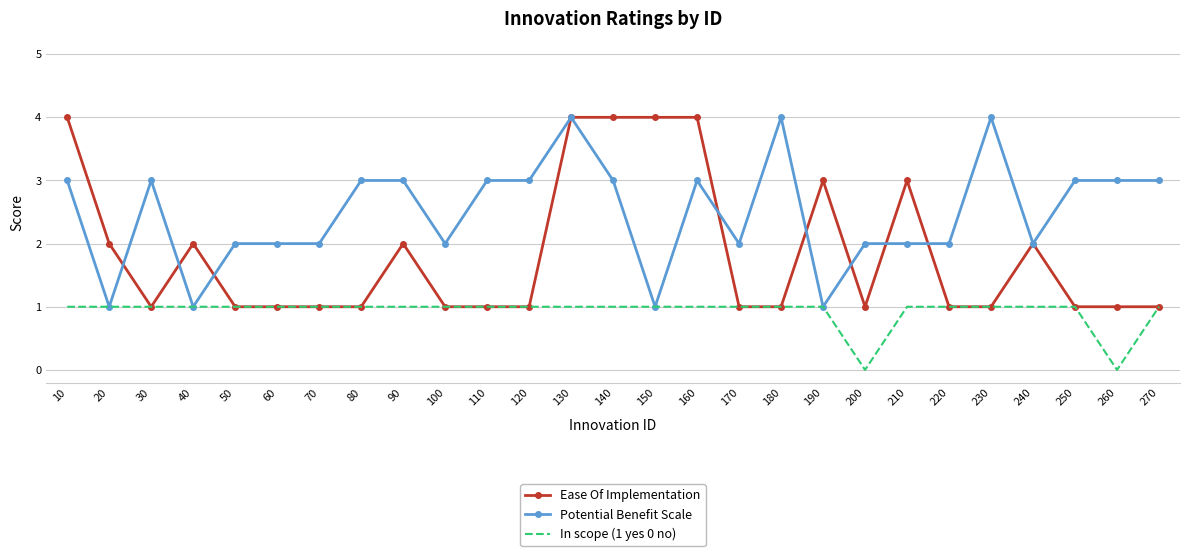

What are all the series names shown in the legend?

Ease Of Implementation, Potential Benefit Scale, In scope (1 yes 0 no)